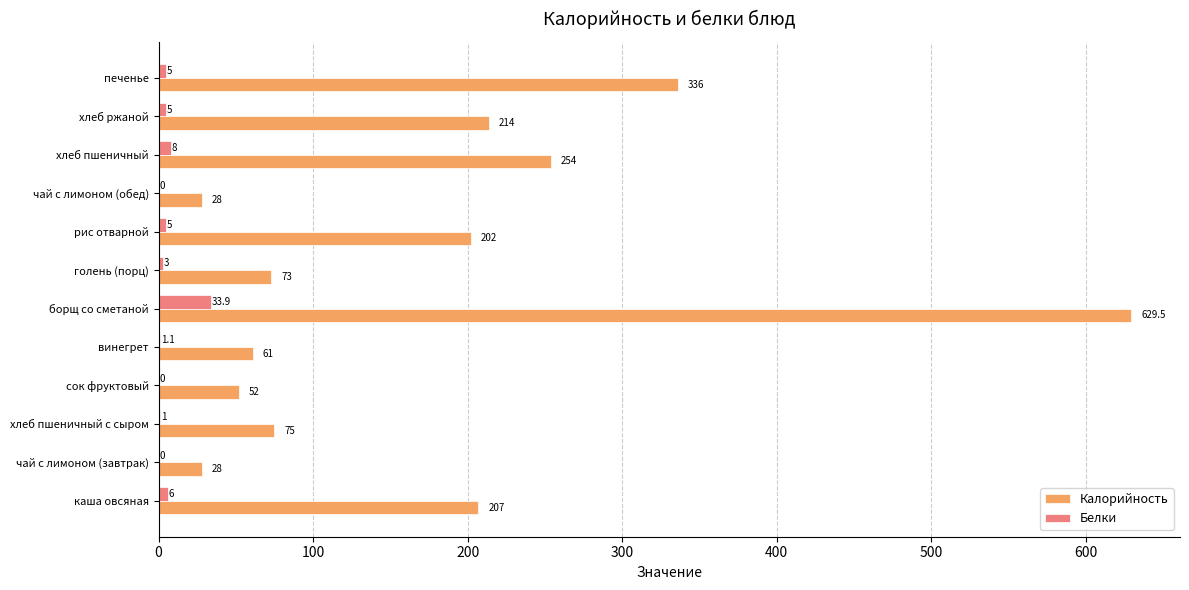

Which category has the highest value across all series?

борщ со сметаной